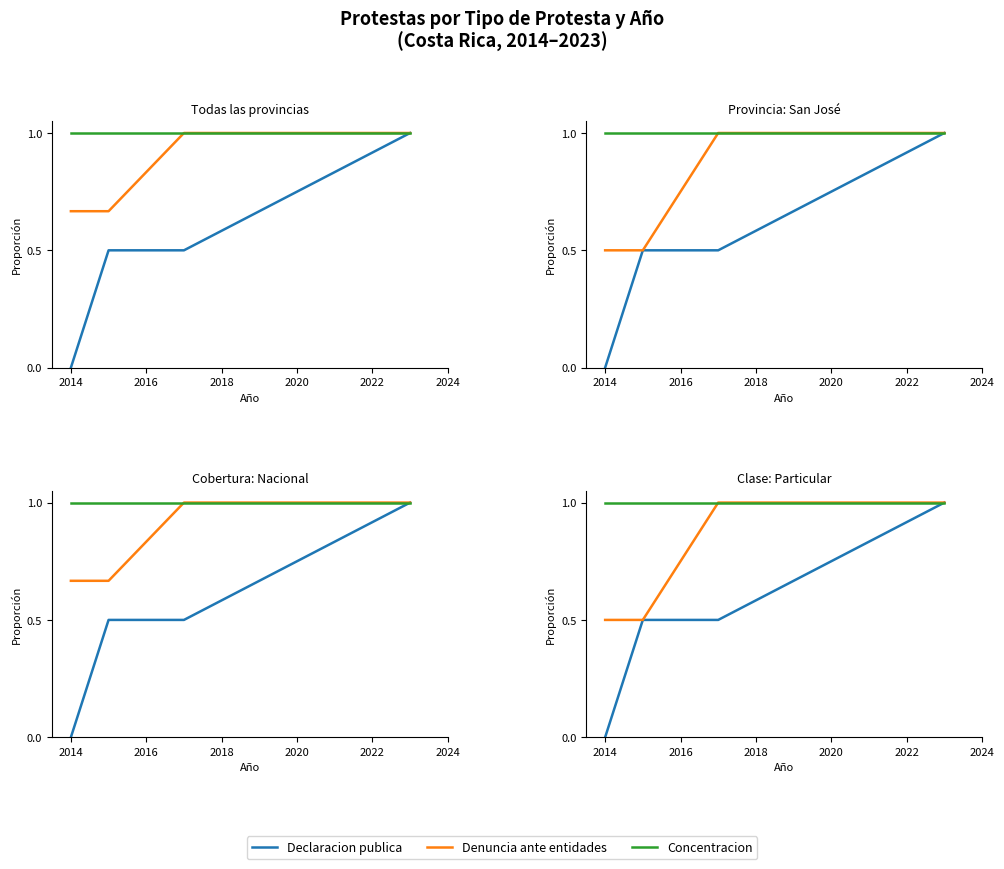

Between 2014 and 2012, which is larger?

2014